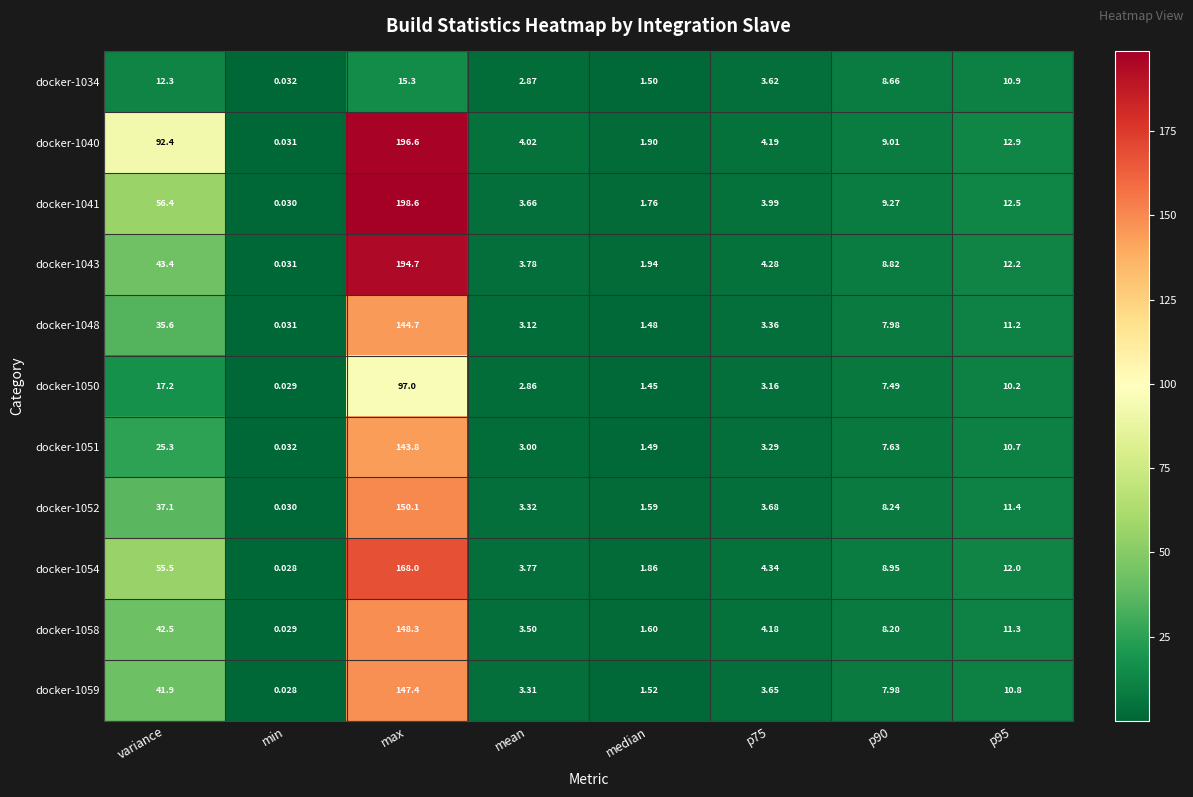

At which label is docker-1052 closest to 75?

variance